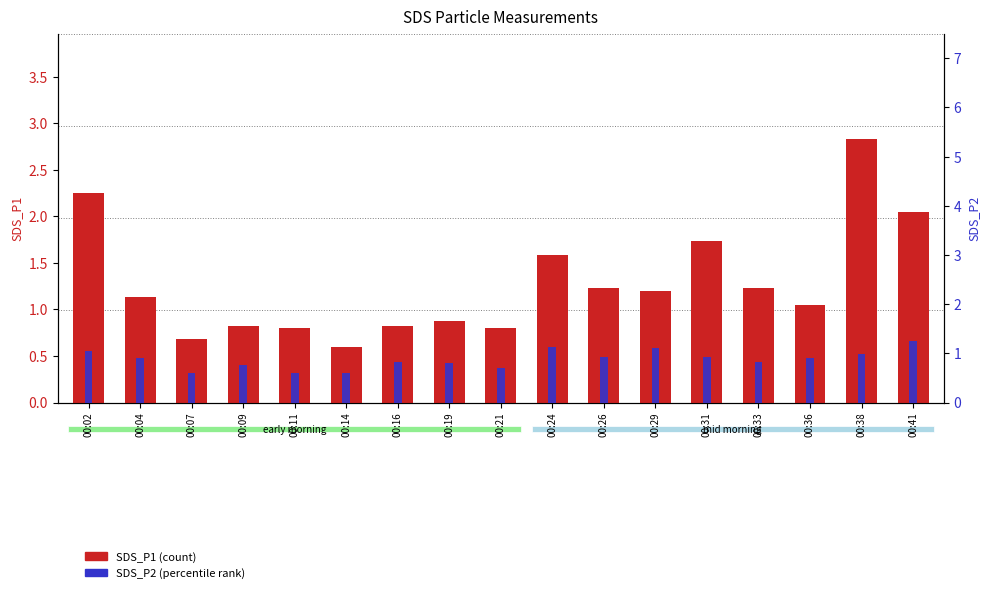

Rank the series by their maximum value, from lowest to highest.

SDS_P2, SDS_P1